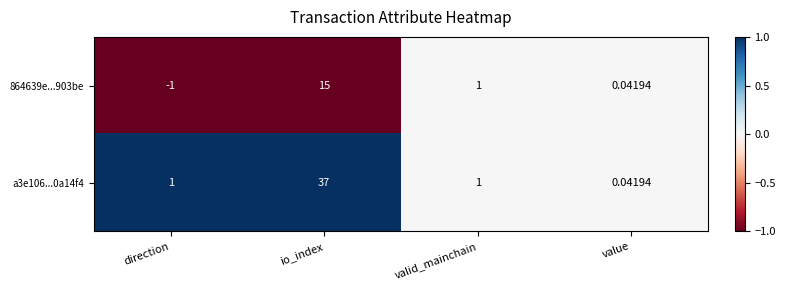

List the series in order of their peak value, highest first.

a3e106...0a14f4, 864639e...903be